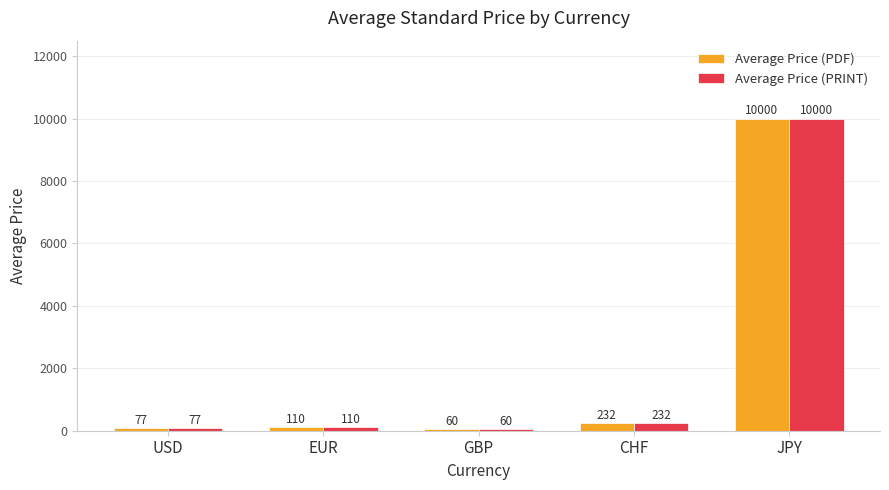

Is it true that Average Price (PDF) equals 10000.0 at JPY?

True